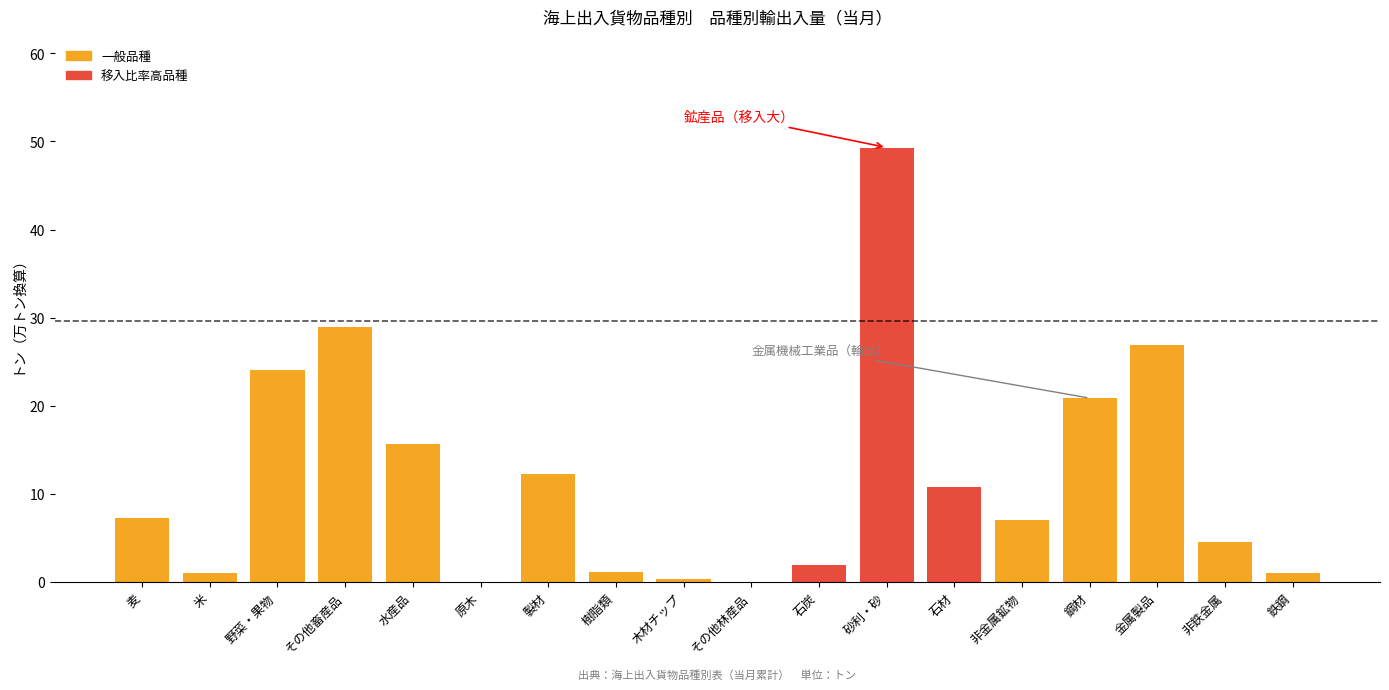

How many series are shown in this chart?

1